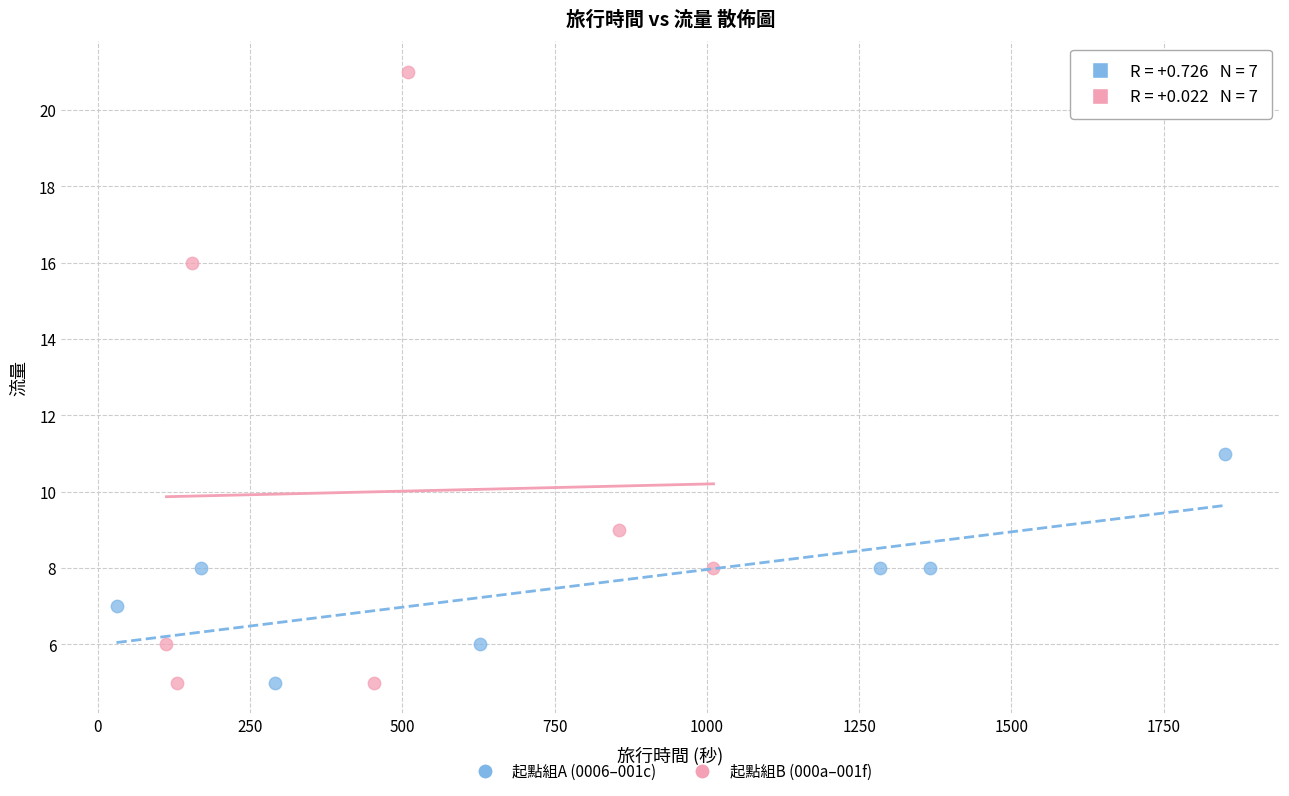

Which series contains the highest Y value?

起點組B (000a–001f)